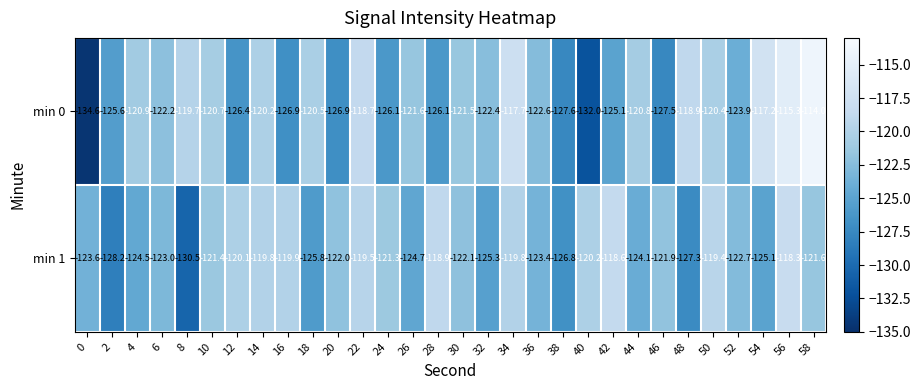

Which series has the largest total across all categories?

min 1